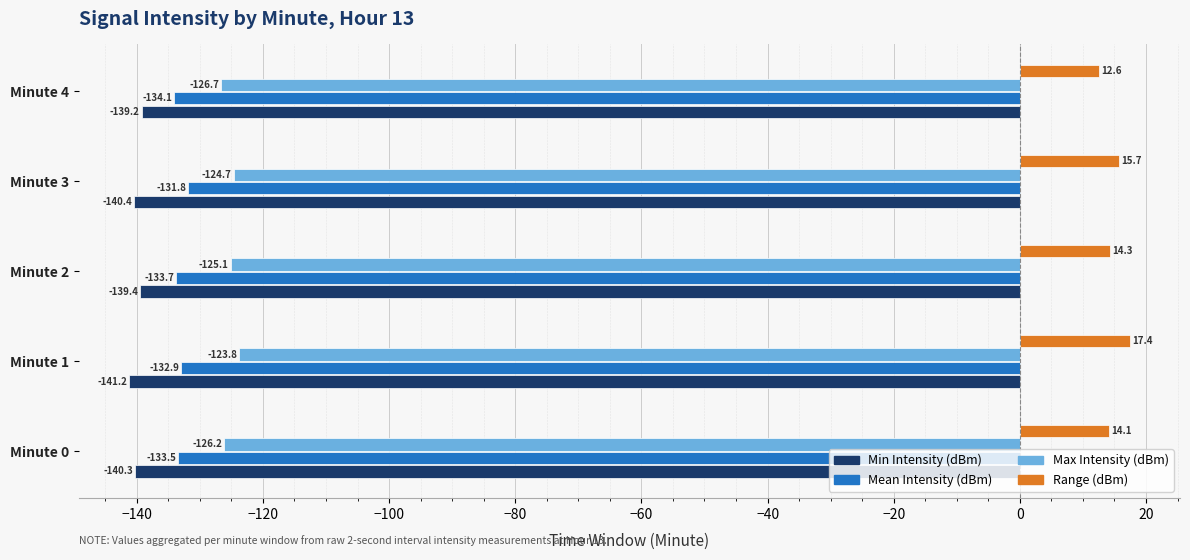

What value does the Min Intensity (dBm) series have at Minute 2?

-139.4